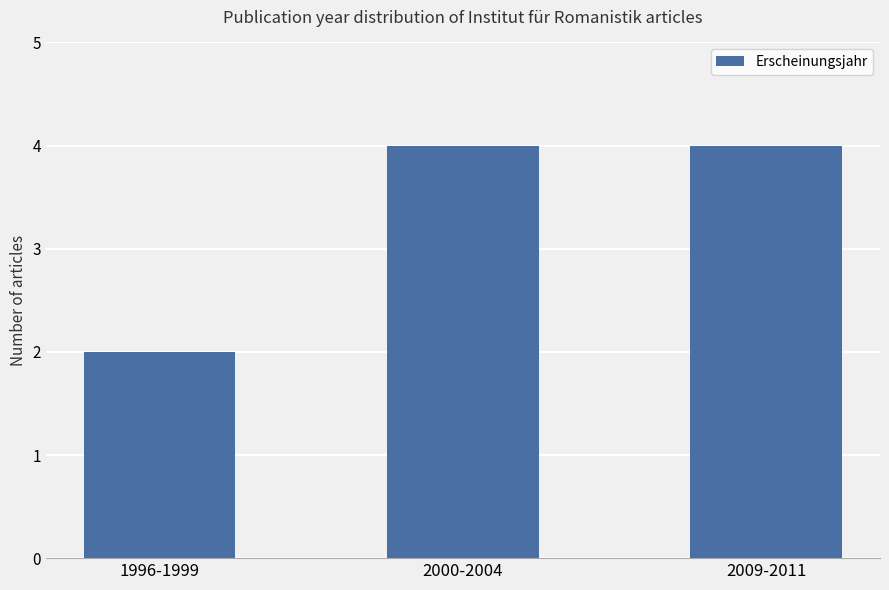

Count the number of data series in this chart.

1